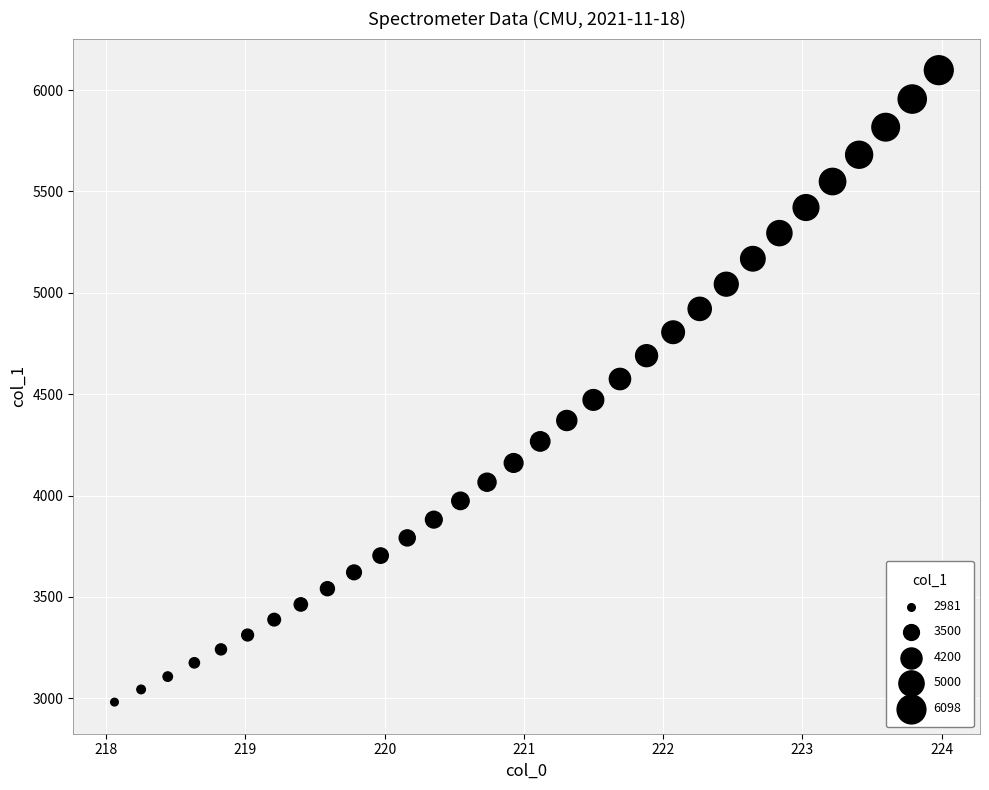

What is the range of X values (max minus min)?

5.9